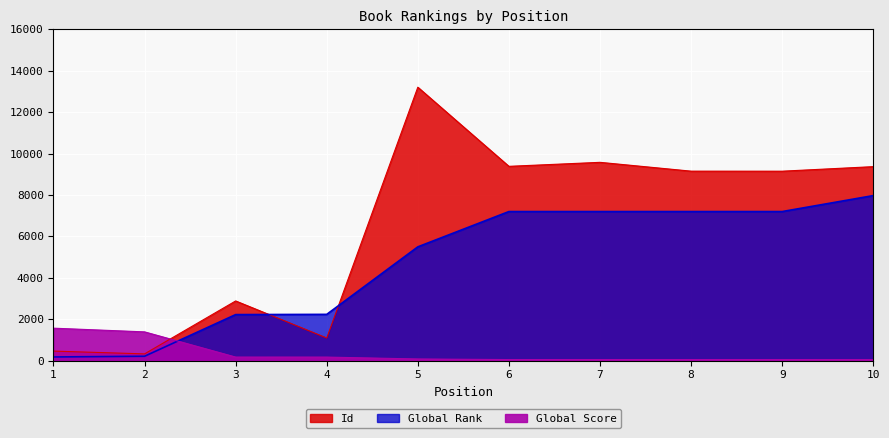

Reading left to right, extract all data points from this chart.

Id: 454	320	2877	1087	13204	9381	9574	9148	9146	9366
Global Rank: 171	205	2218	2229	5491	7196	7196	7196	7196	7967
Global Score: 1562	1383	166	165	74	45	45	45	45	42